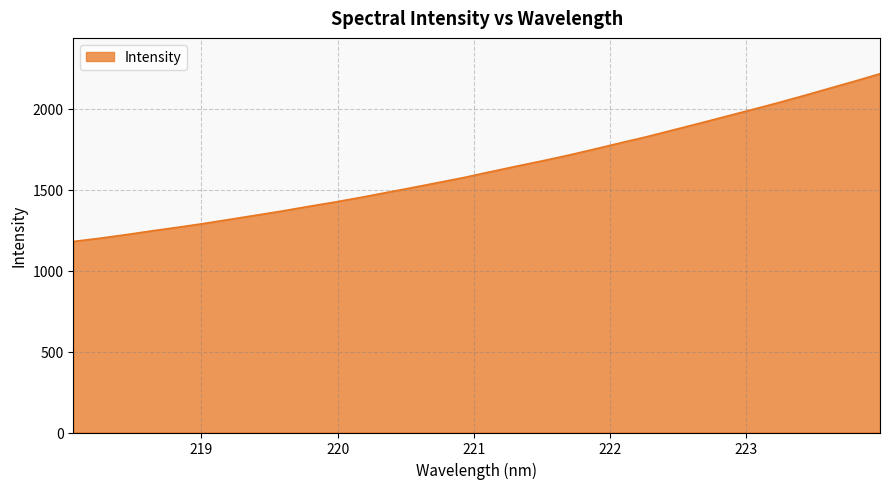

What is the minimum value shown in the chart?

1180.5